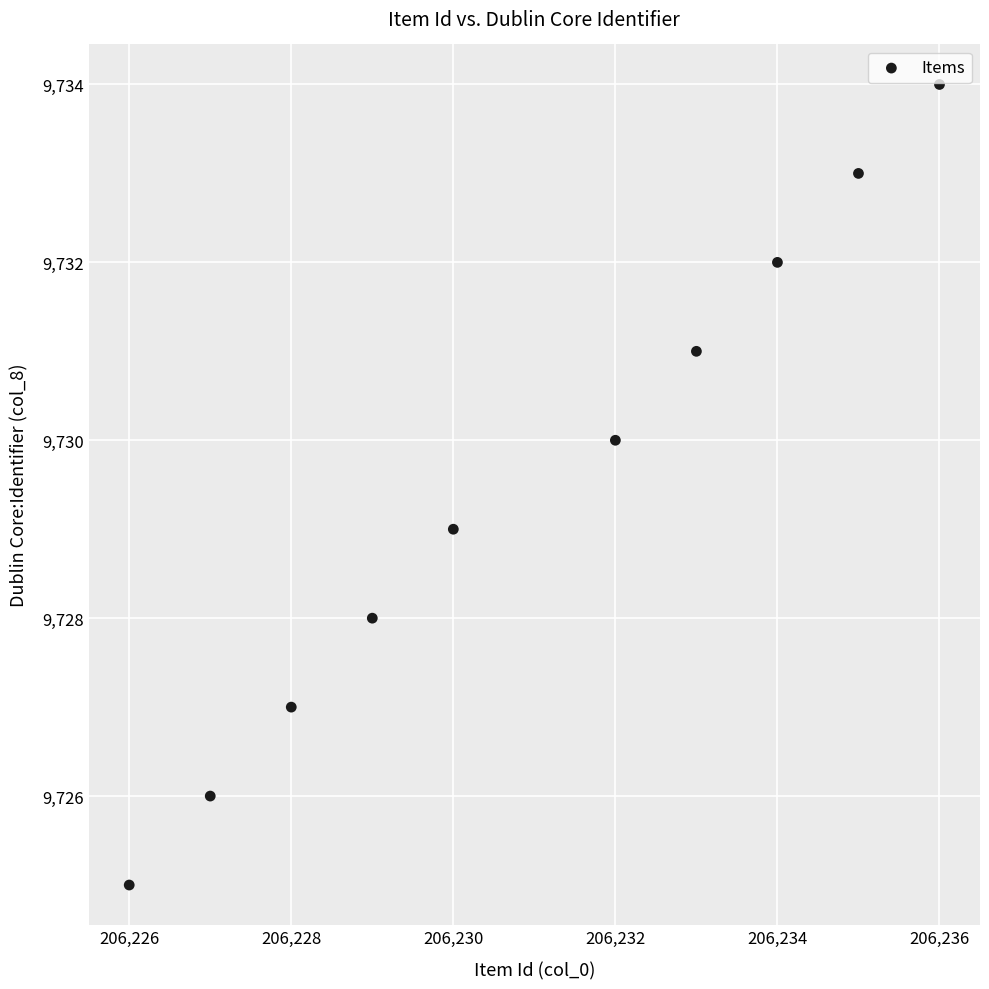

What is the range of Y values (max minus min)?

9